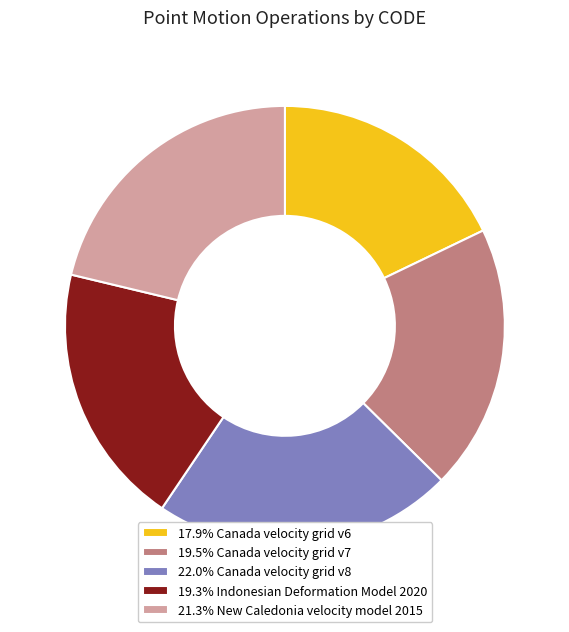

Is there any slice that represents more than half of the pie?

No